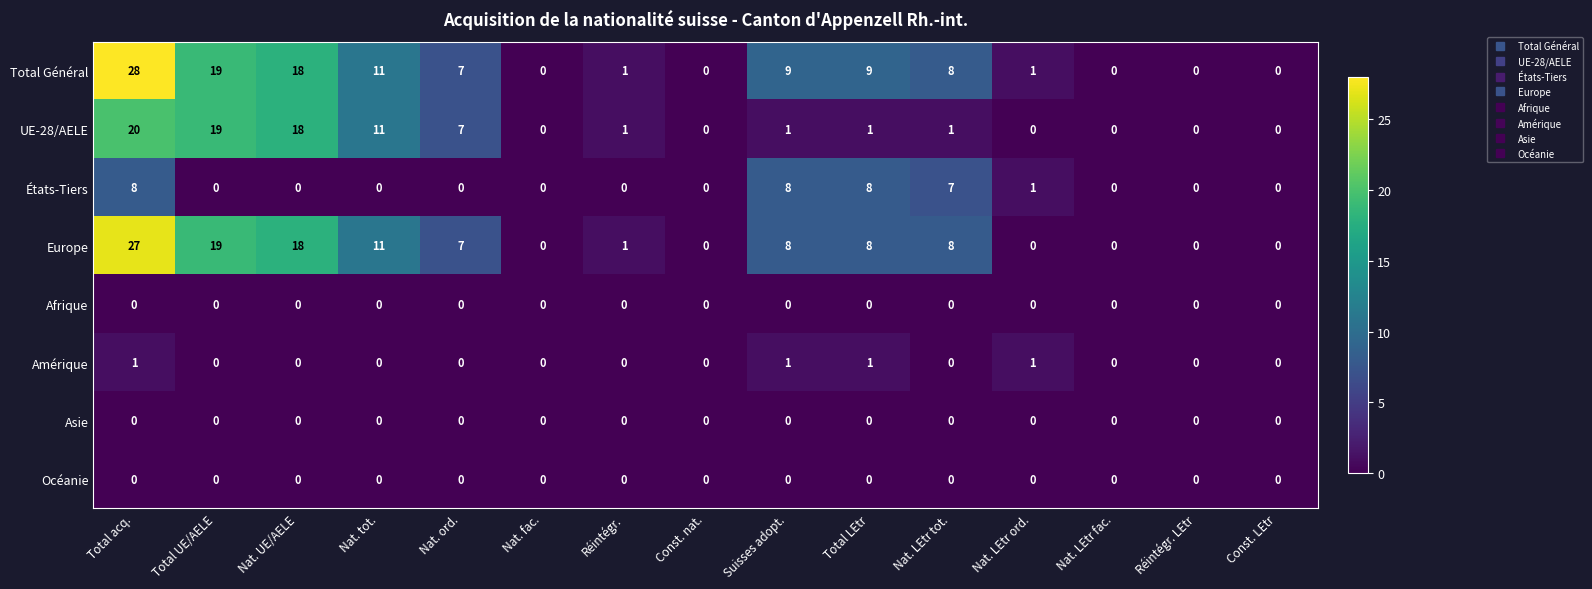

At how many categories does at least one series exceed 21?

1